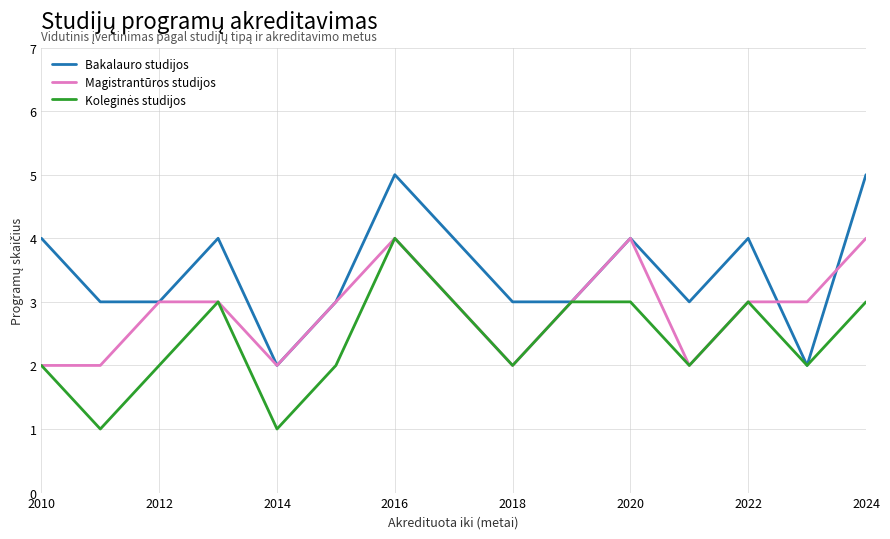

Which series has the largest total across all categories?

Bakalauro studijos